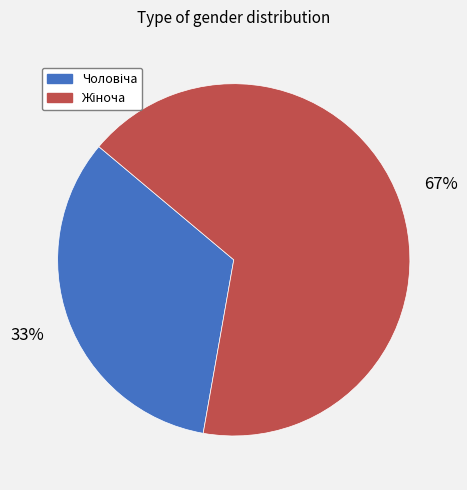

How many slices are in this pie chart?

2